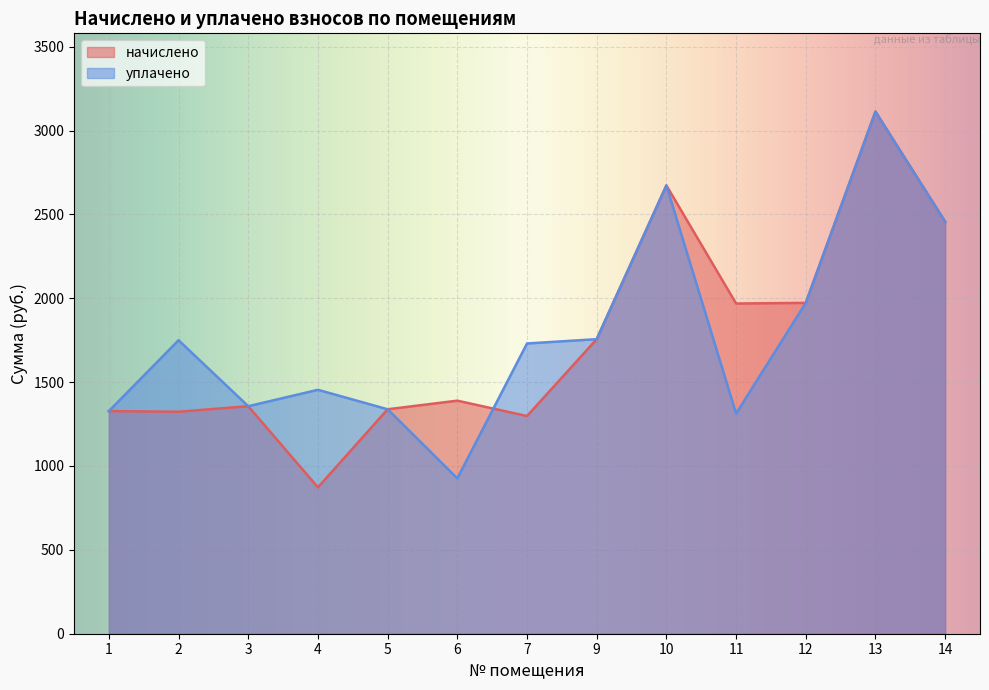

Reading right to left, what are all the values shown in this chart?

начислено: 2456.2	3112.4	1972.3	1968.6	2672.5	1756.0	1297.8	1389.4	1338.1	872.5	1356.4	1323.4	1327.1
уплачено: 2456.2	3112.4	1972.3	1312.4	2672.5	1756.0	1730.4	926.3	1338.1	1454.2	1356.4	1749.8	1327.1